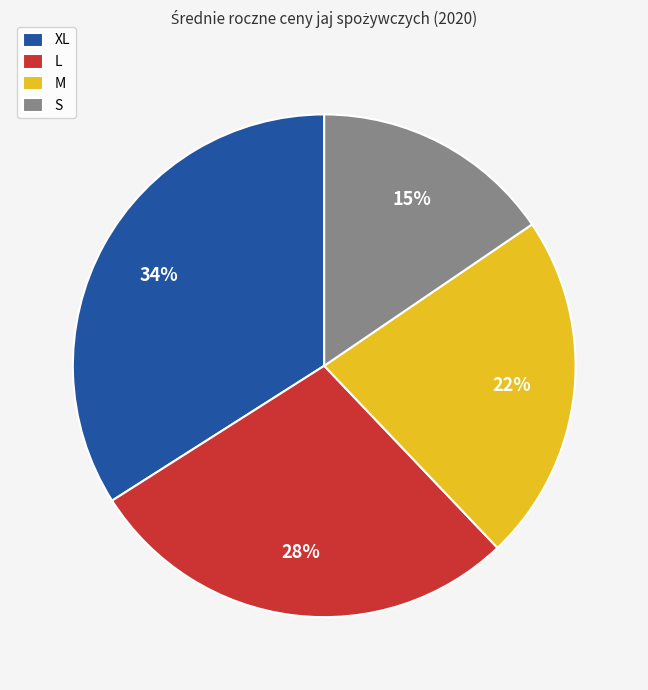

Combined, do M and L account for over 50%?

Yes